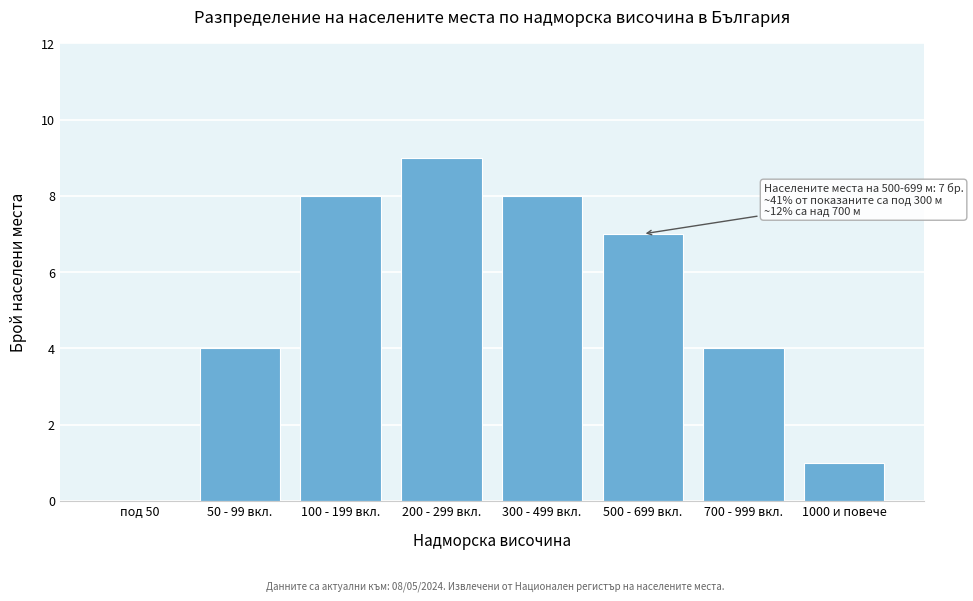

Reading right to left, list all the values displayed in this chart.

1000 и повече=1	700 - 999 вкл.=4	500 - 699 вкл.=7	300 - 499 вкл.=8	200 - 299 вкл.=9	100 - 199 вкл.=8	50 - 99 вкл.=4	под 50=0